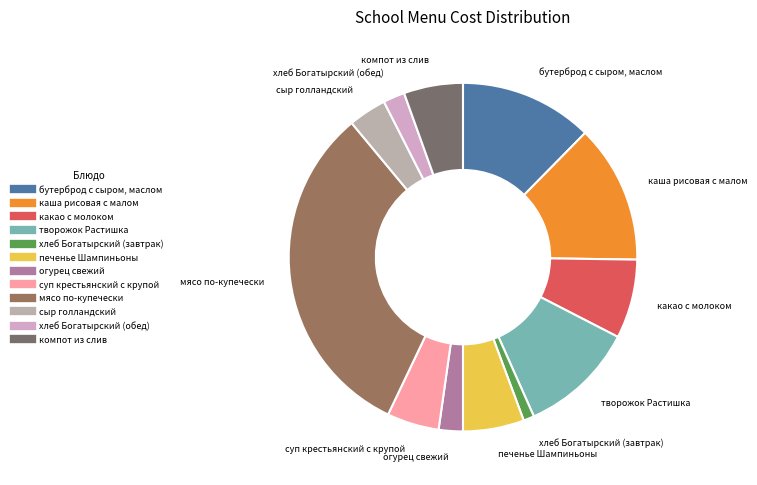

What is the largest slice in the pie chart?

мясо по-купечески